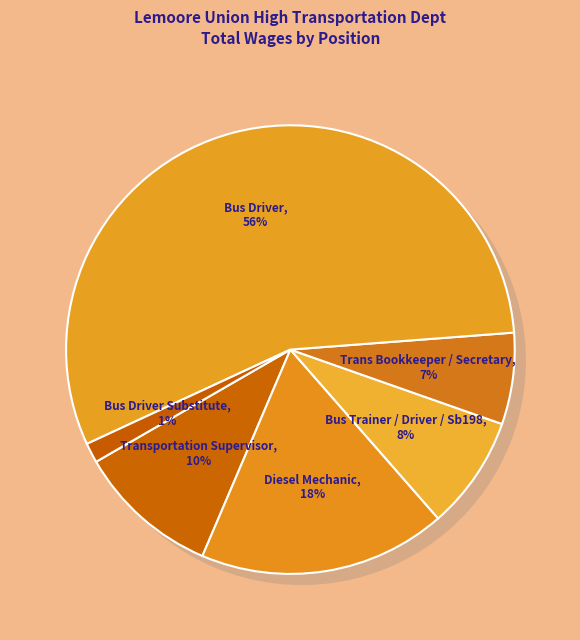

What percentage is the Bus Driver slice, to the nearest percent?

56%